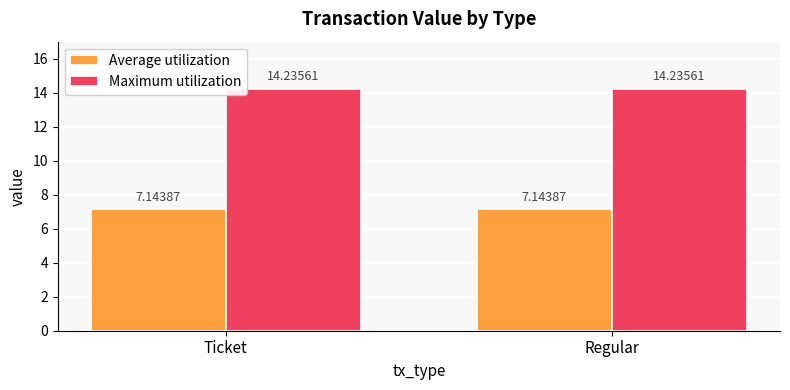

Which series has the largest total across all categories?

Maximum utilization